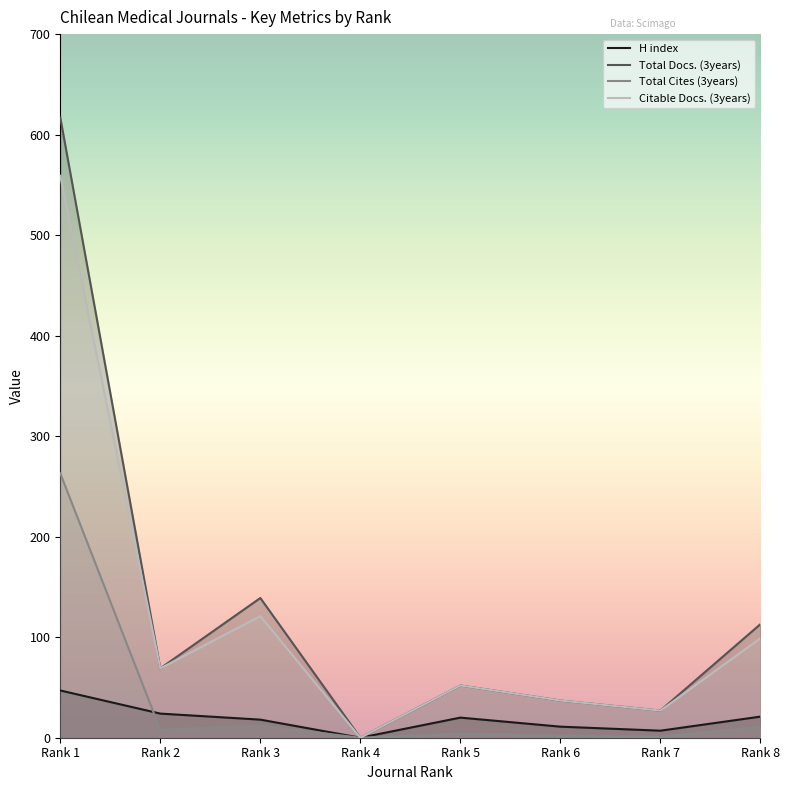

Between Rank 1 and Rank 2, which series saw the biggest shift?

Total Docs. (3years)